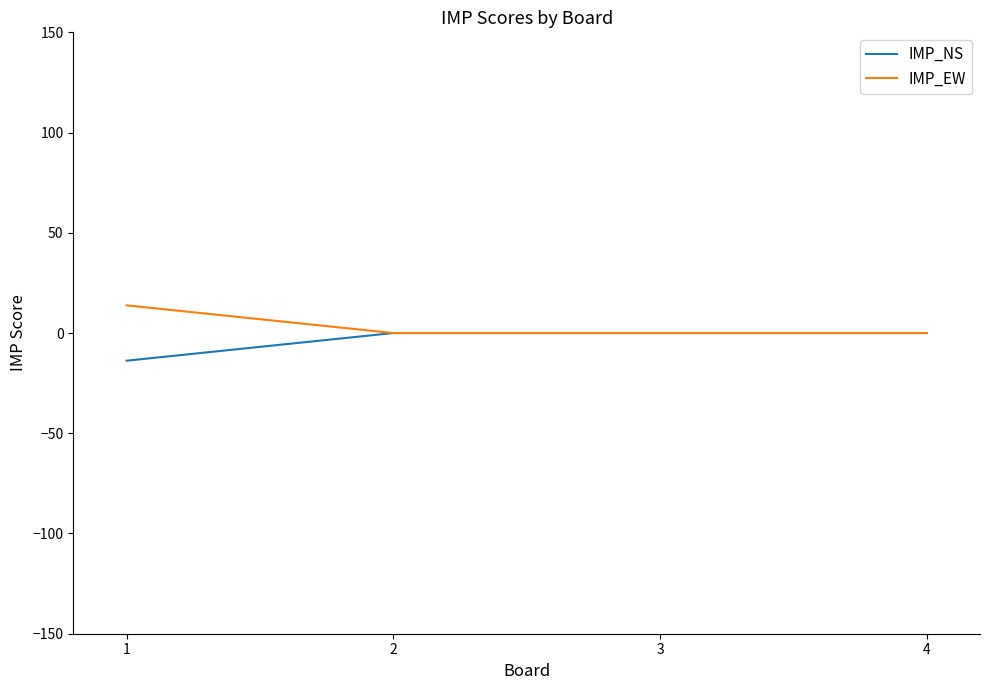

What is the minimum value for IMP_NS?

-13.8